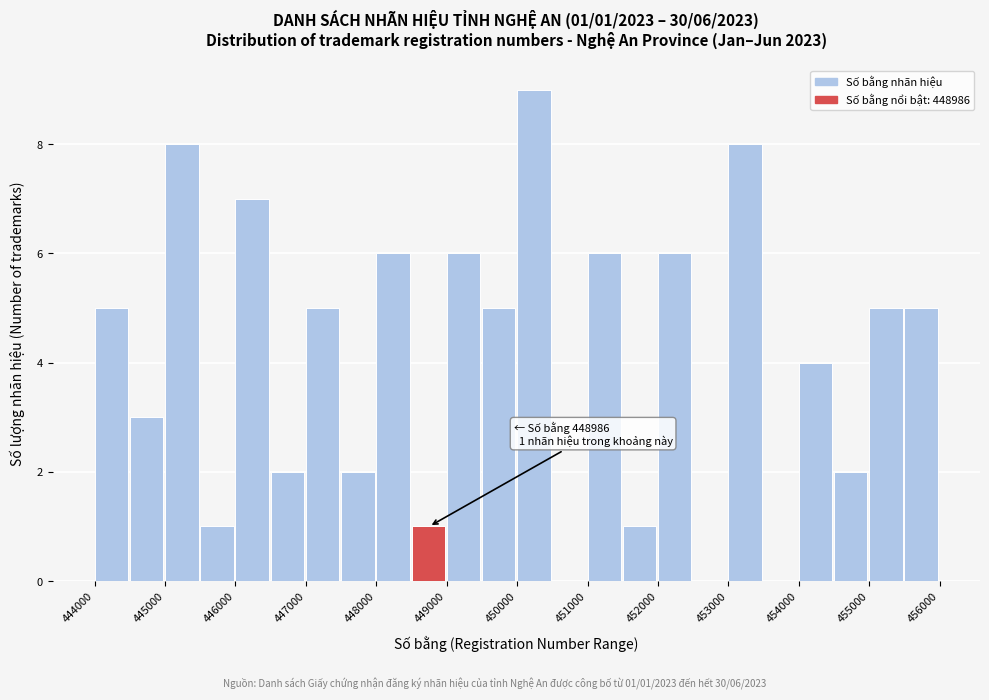

Which range on the x-axis has the tallest bar?

450000 to 450500